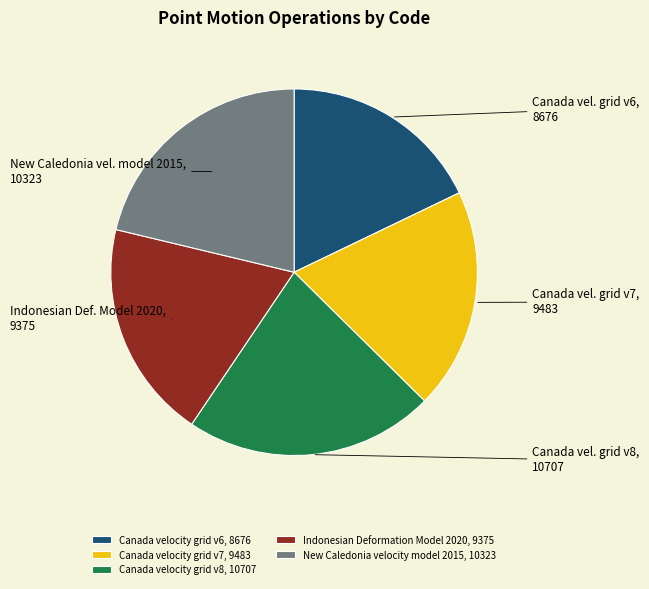

Is it true that Canada velocity grid v8 is 15% of the pie?

False